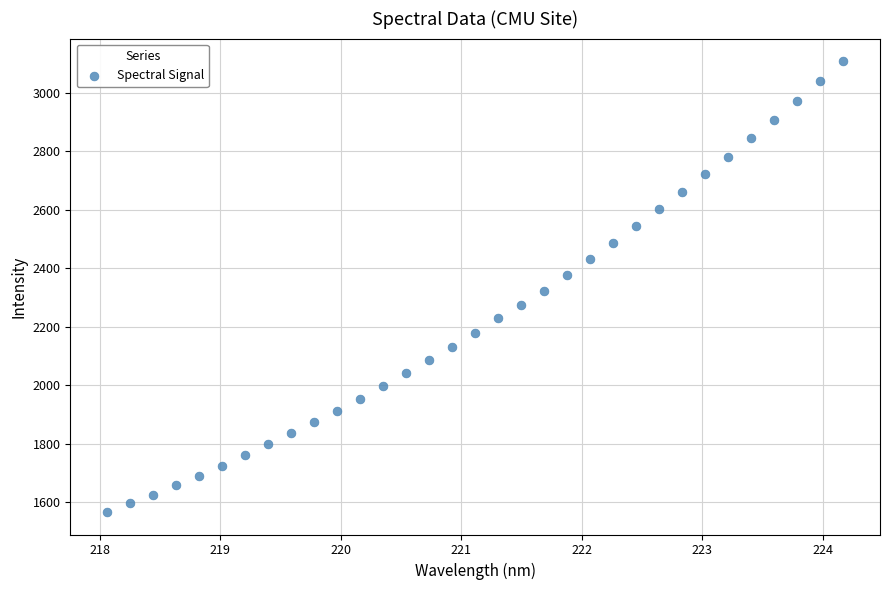

What is the range of Y values (max minus min)?

1542.2